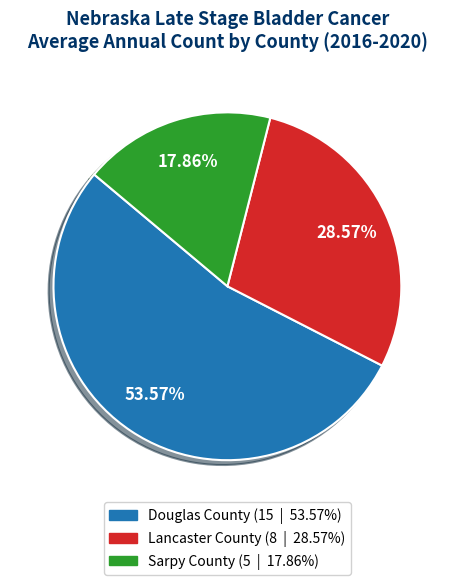

To the nearest percent, what is the difference between the largest and smallest slice percentages?

36%